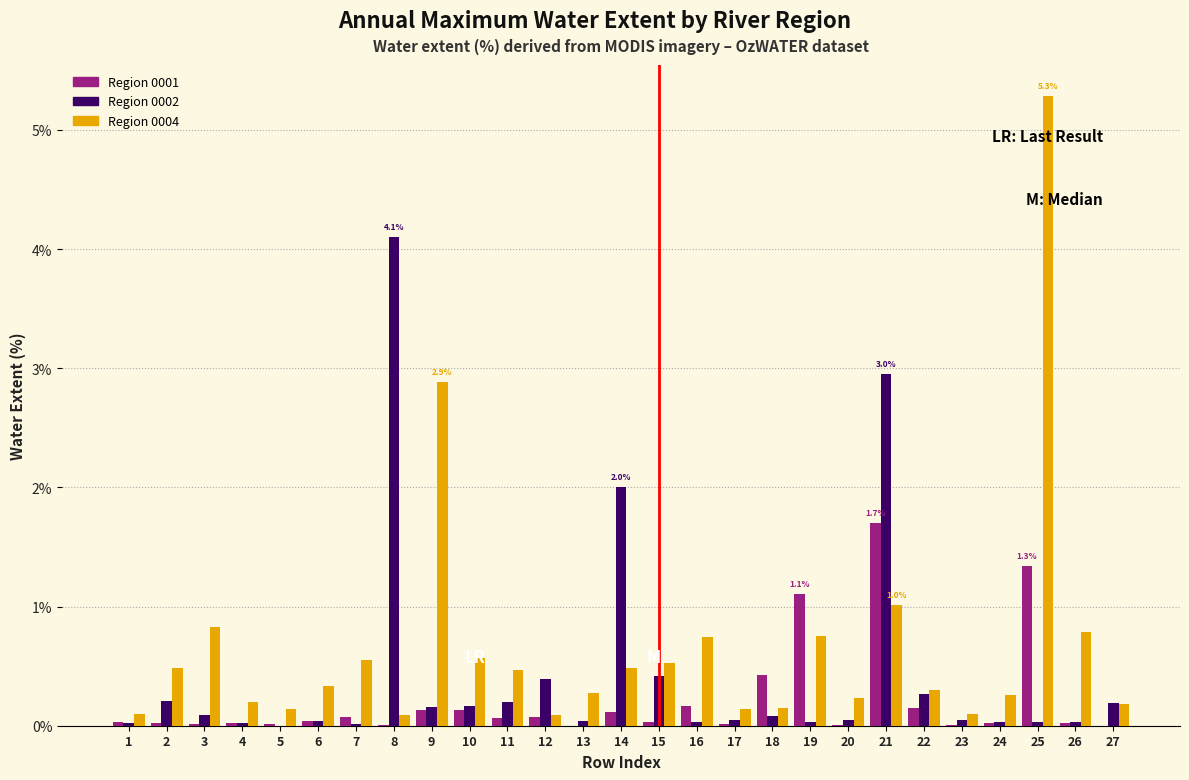

At which category is the sum across all series the highest?

25